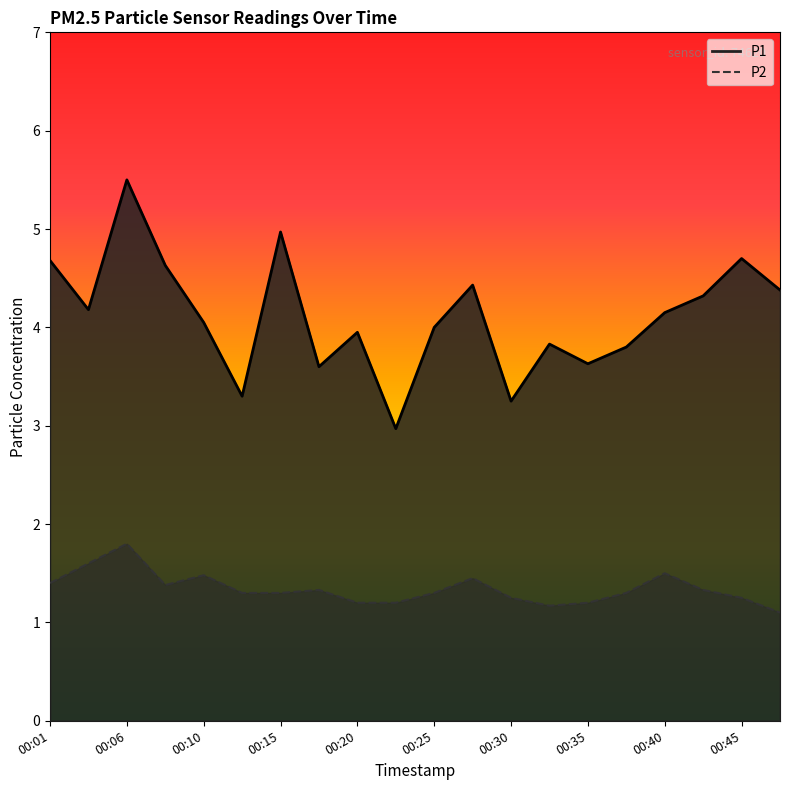

How many data points does each series have?

20